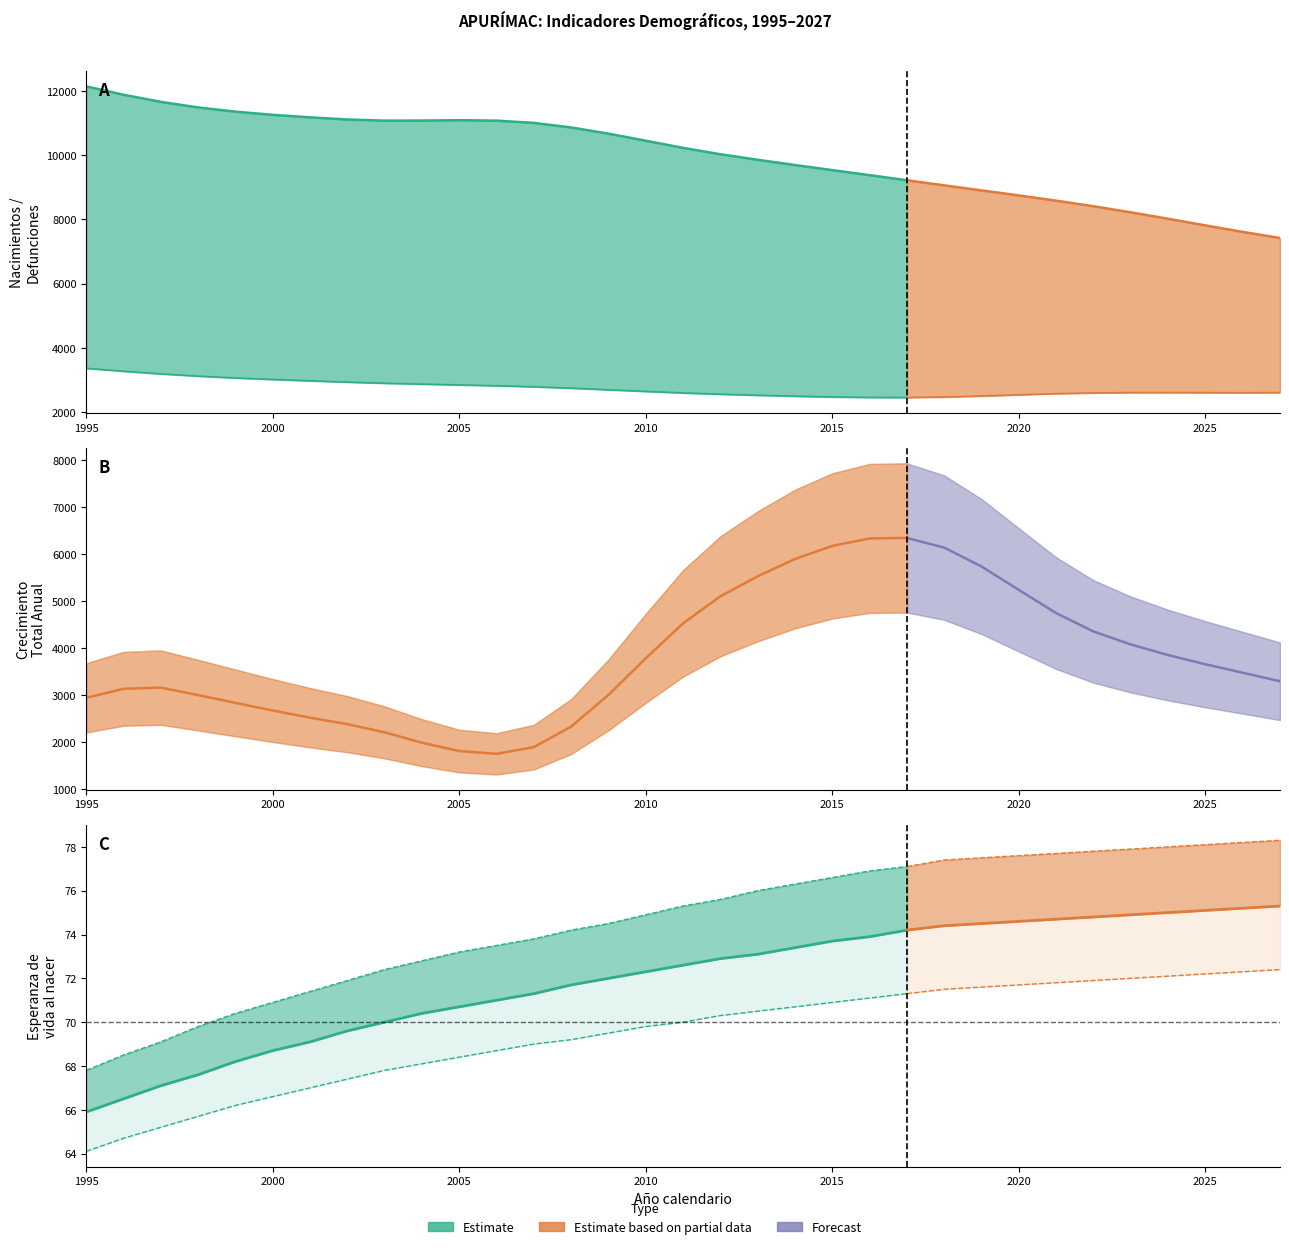

How many lines are shown in the chart?

6